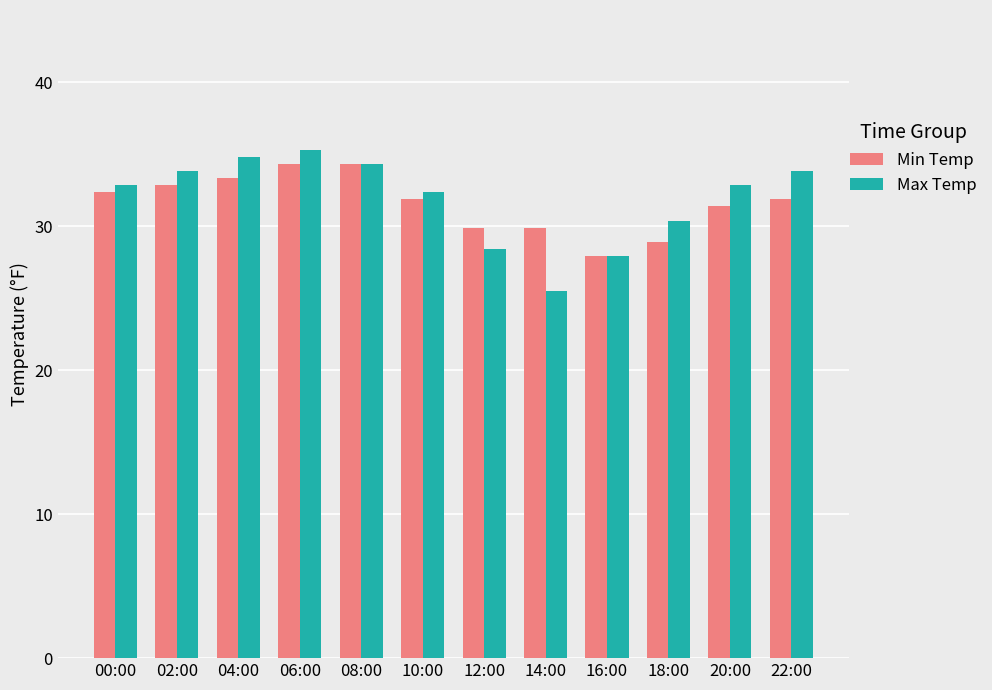

What is the difference between the second highest and second lowest values in the Min Temp series?

5.4